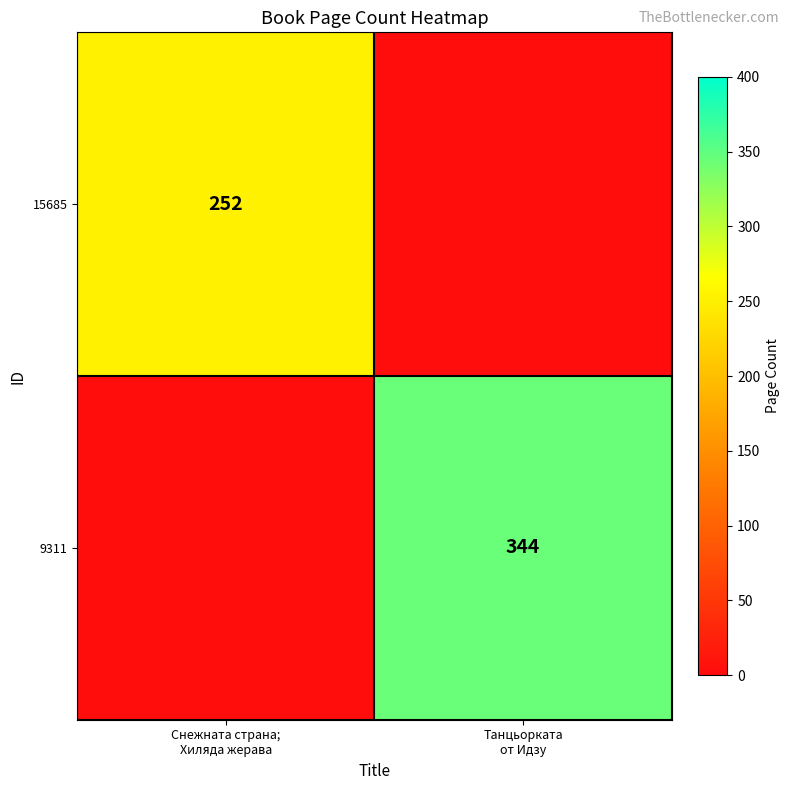

How many 9311 values are between 0 and 344?

2